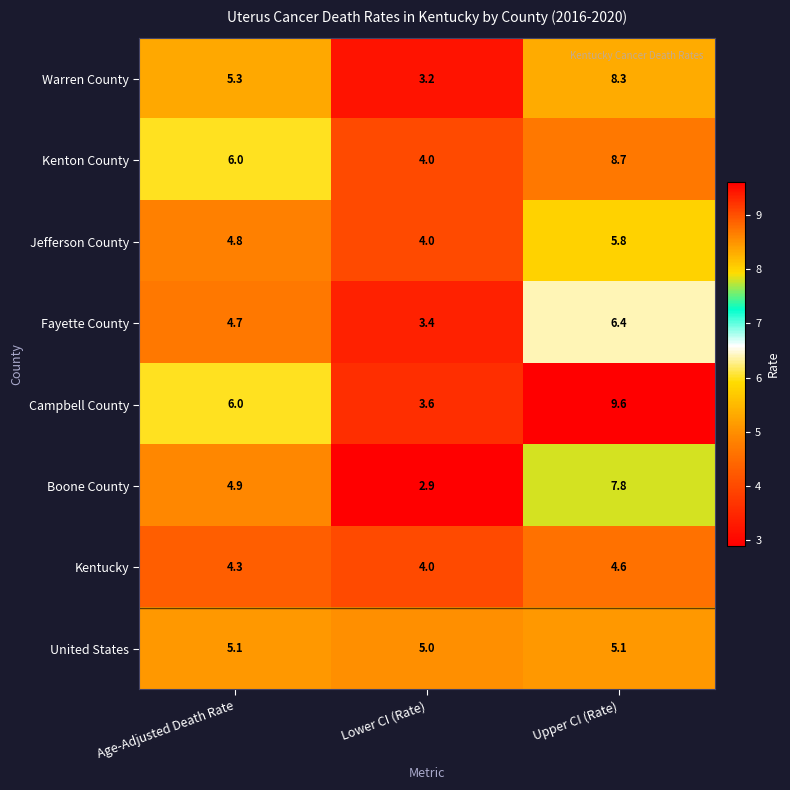

Rank the series at Upper CI (Rate) from highest to lowest value.

Campbell County, Kenton County, Warren County, Boone County, Fayette County, Jefferson County, United States, Kentucky